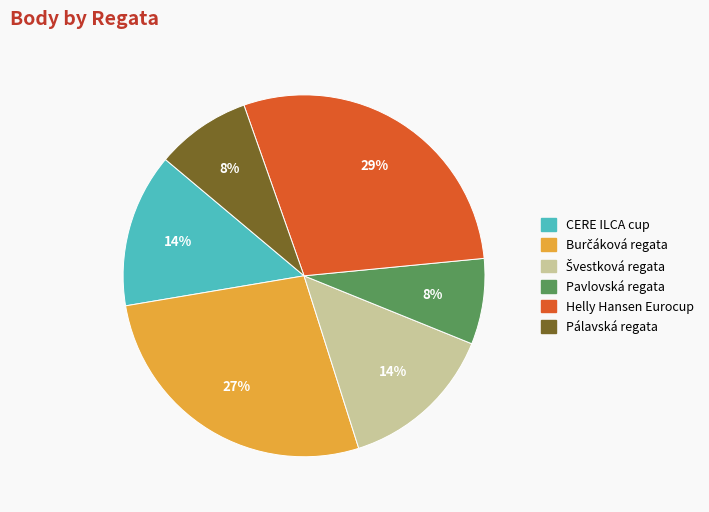

What percentage is the CERE ILCA cup slice, to the nearest percent?

14%